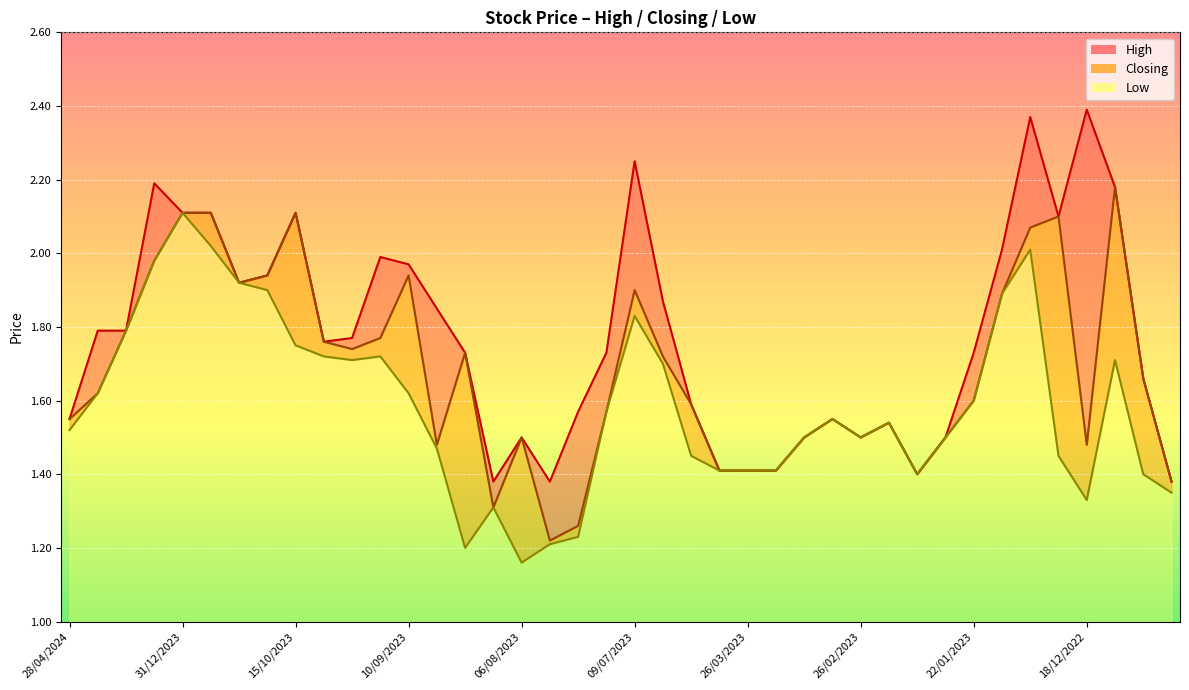

Which has a higher value, 12/03/2023 or 27/08/2023?

27/08/2023